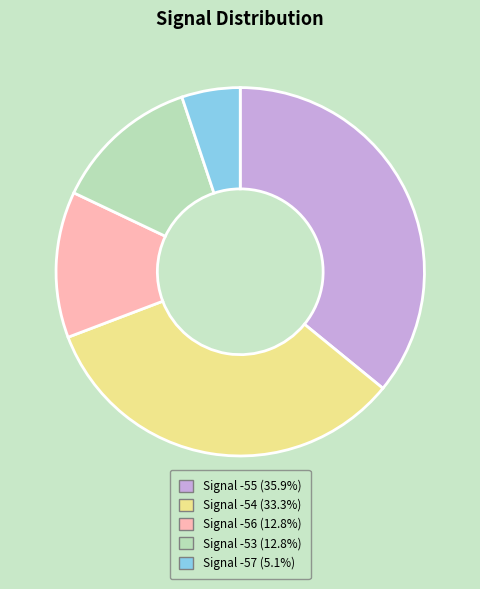

Does any single category account for the majority?

No